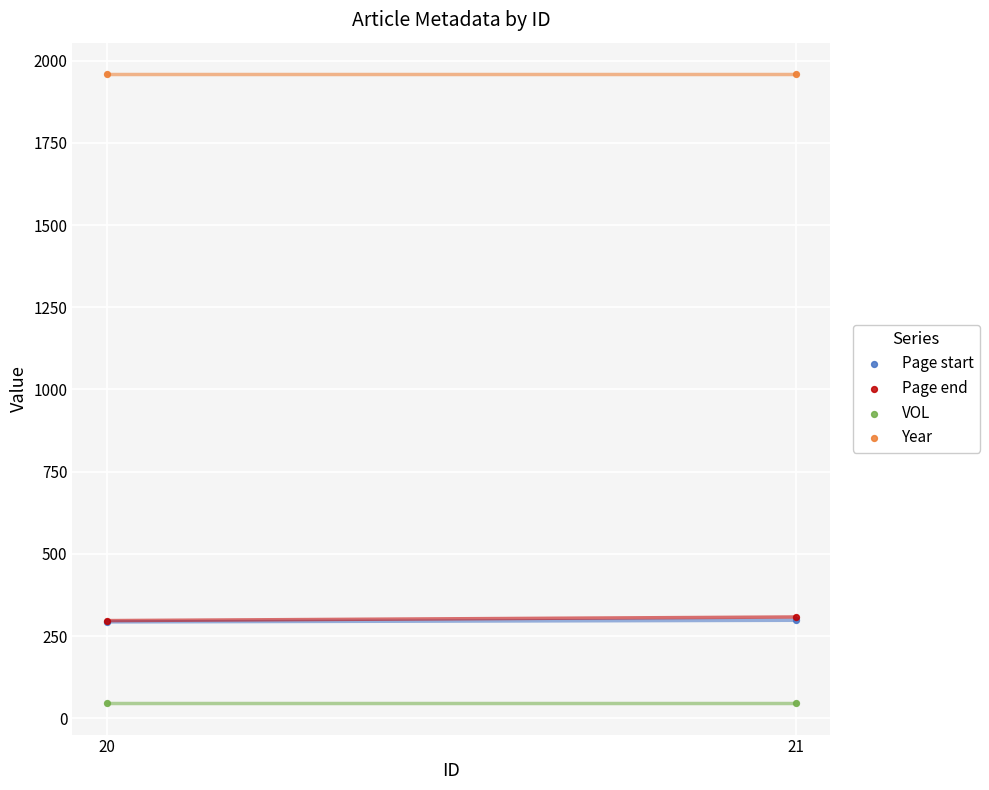

What are all the series names shown in the legend?

Page start, Page end, VOL, Year